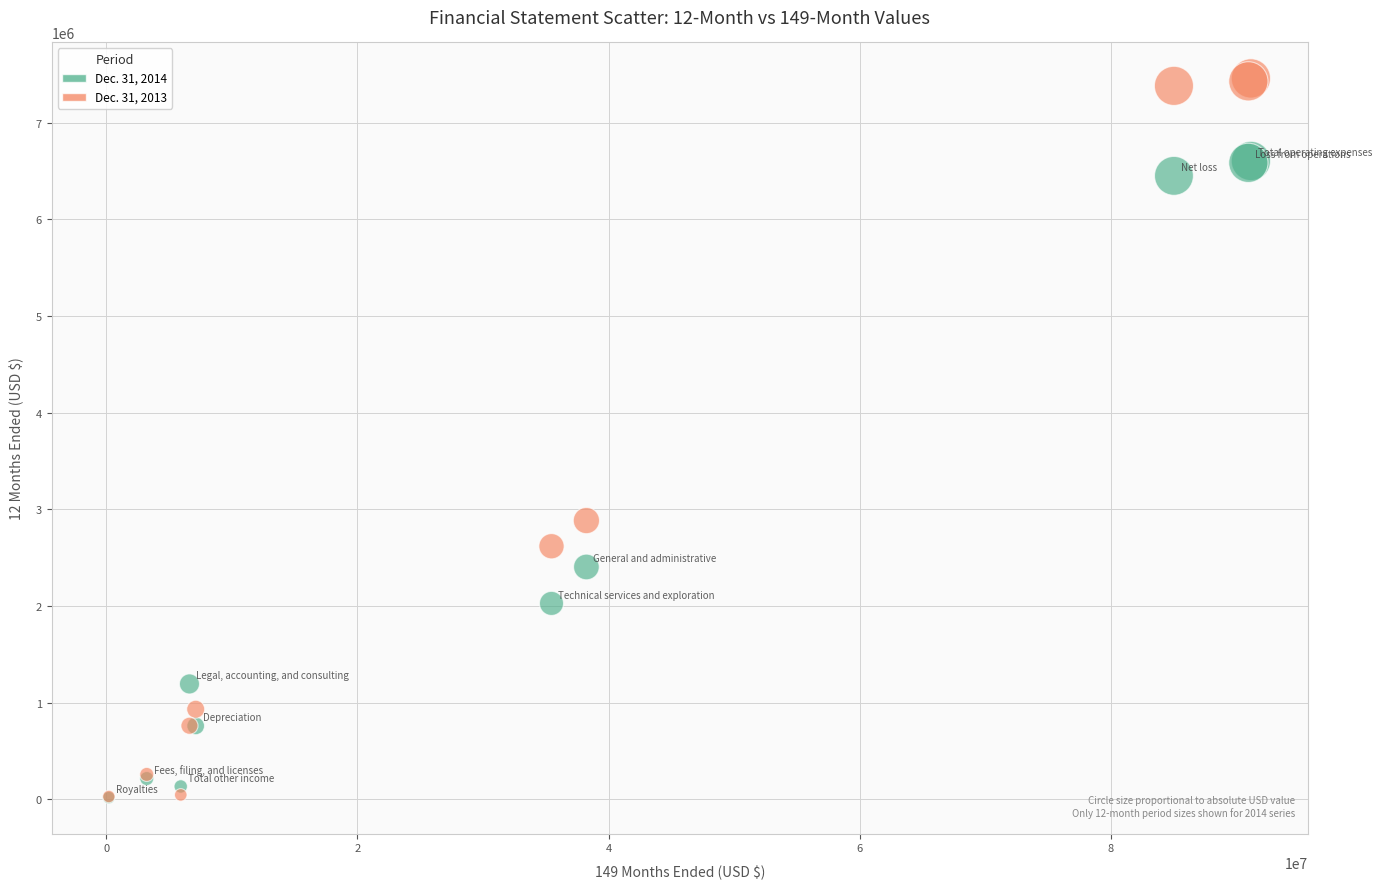

Across all series, what Y value is closest to 3738889?

2884821